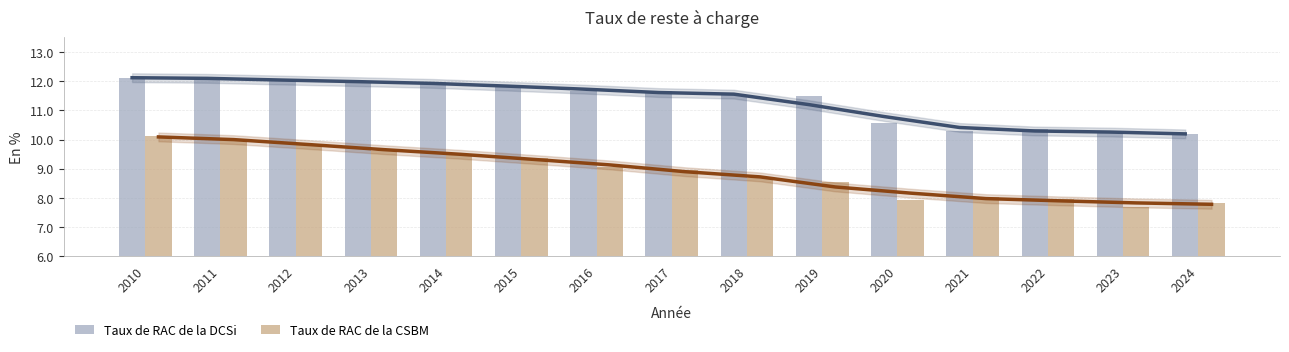

List the series in order of their peak value, highest first.

Taux de RAC de la DCSi, Taux de RAC de la CSBM